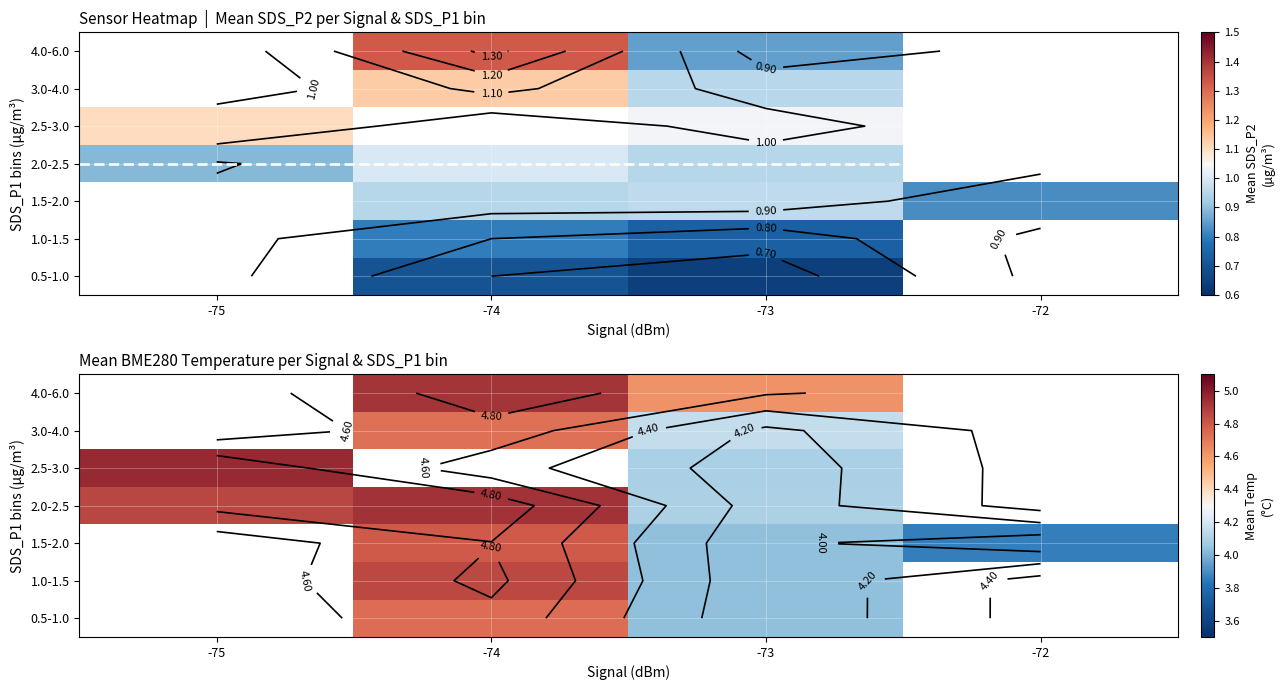

How many categories are shown in the chart?

4